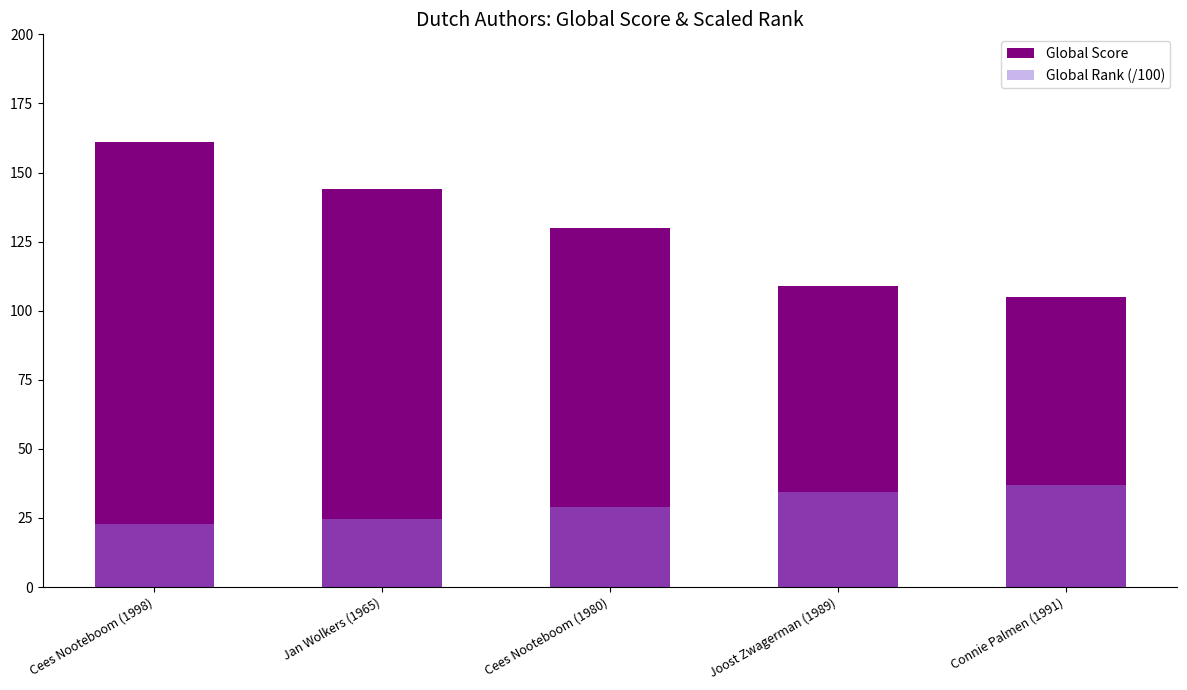

What is the difference between the Global Rank (/100) values at Cees Nooteboom (1998) and Joost Zwagerman (1989)?

11.6